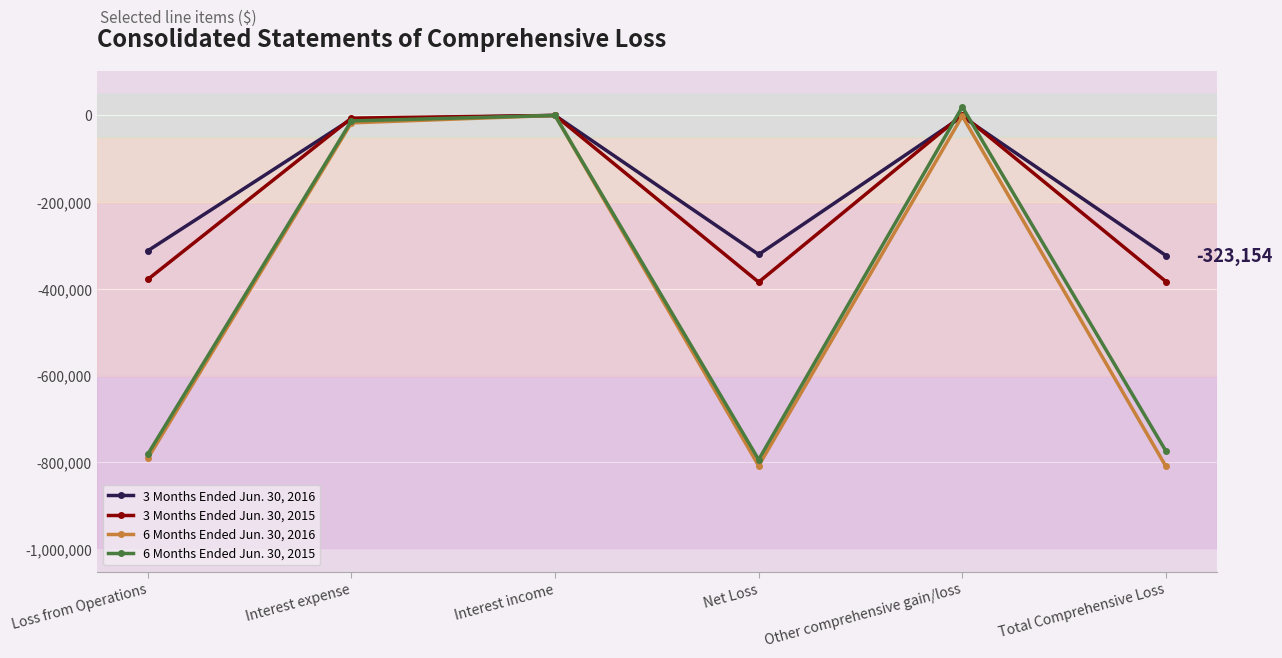

Rank the series at Net Loss from lowest to highest value.

6 Months Ended Jun. 30, 2016, 6 Months Ended Jun. 30, 2015, 3 Months Ended Jun. 30, 2015, 3 Months Ended Jun. 30, 2016